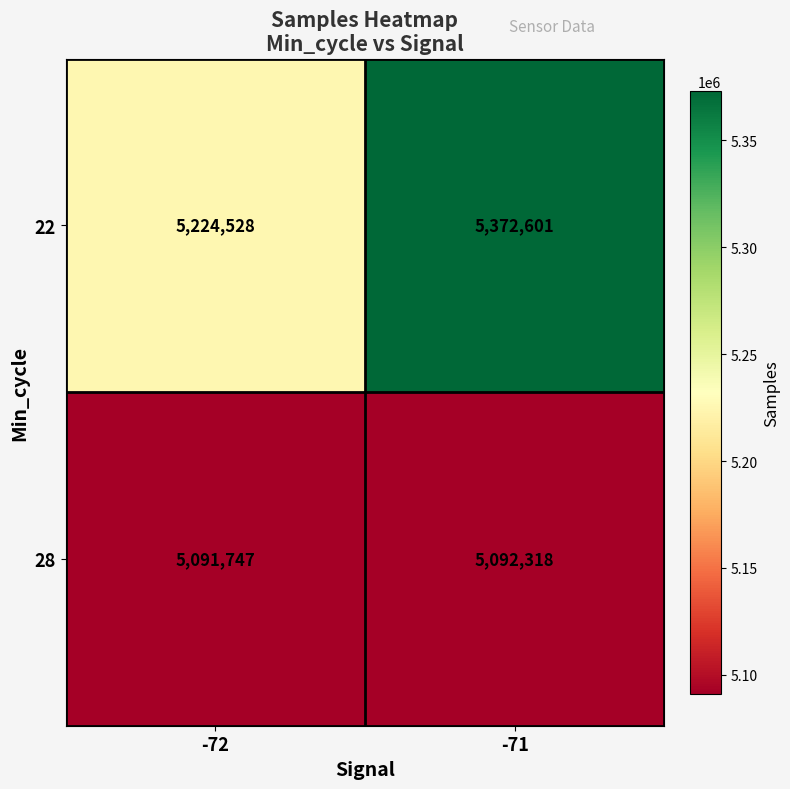

Reading left to right, list all the values displayed in this chart.

22: -72=5224528	-71=5372601
28: -72=5091747	-71=5092318